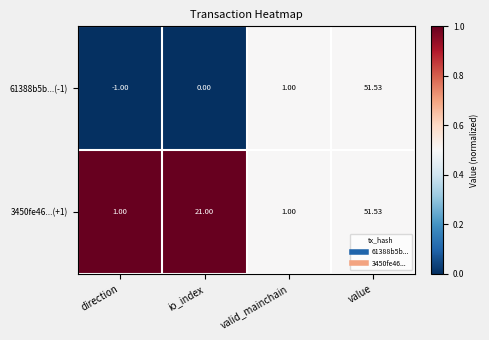

Where is 61388b5b...(-1) nearest to the value 25?

valid_mainchain